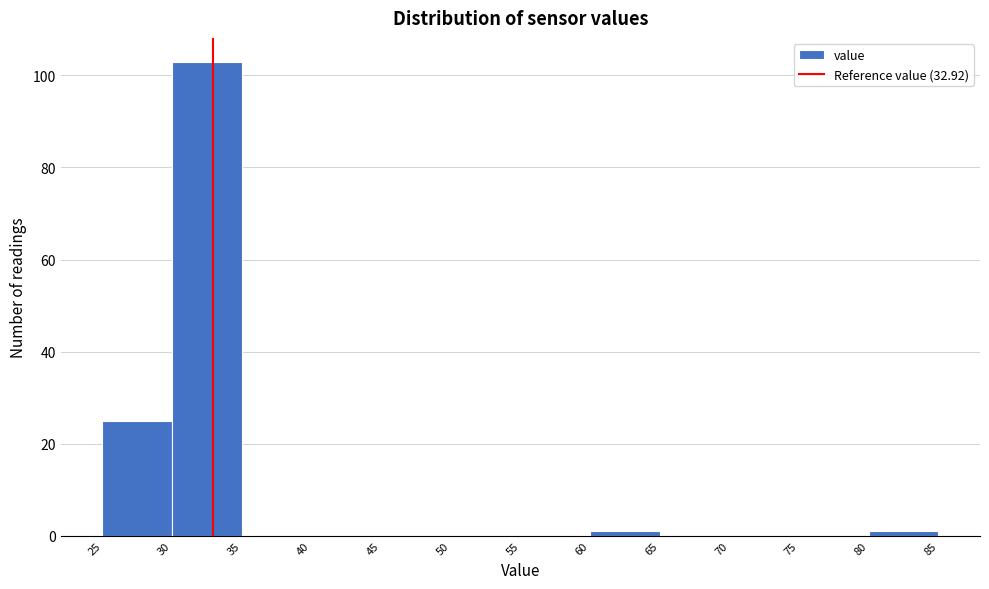

Reading left to right, list every bar in this chart as the range it spans on the x-axis followed by its height. The values are not printed on the chart, so give them approximately, as read against the axis.

25 to 30: 26
30 to 35: 104
35 to 40: 0
40 to 45: 0
45 to 50: 0
50 to 55: 0
55 to 60: 0
60 to 65: under 2
65 to 70: 0
70 to 75: 0
75 to 80: 0
80 to 85: under 2